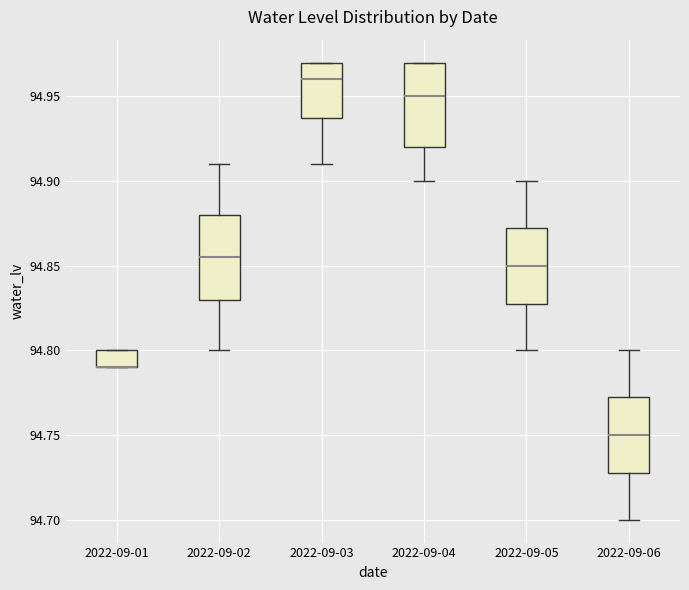

Reading left to right, transcribe this box plot: for each box, give where its median line is, the range the box spans, and where its two whiskers end, as read against the y-axis. The values are not printed on the chart, so give them approximately, as read against the axis.

2022-09-01: median 94.790 (drawn on the box's lower edge), box 94.790 to 94.800, whiskers 94.790 to 94.800
2022-09-02: median 94.855, box 94.830 to 94.880, whiskers 94.800 to 94.910
2022-09-03: median 94.960, box 94.940 to 94.970, whiskers 94.910 to 94.970
2022-09-04: median 94.950, box 94.920 to 94.970, whiskers 94.900 to 94.970
2022-09-05: median 94.850, box 94.830 to 94.875, whiskers 94.800 to 94.900
2022-09-06: median 94.750, box 94.730 to 94.775, whiskers 94.700 to 94.800